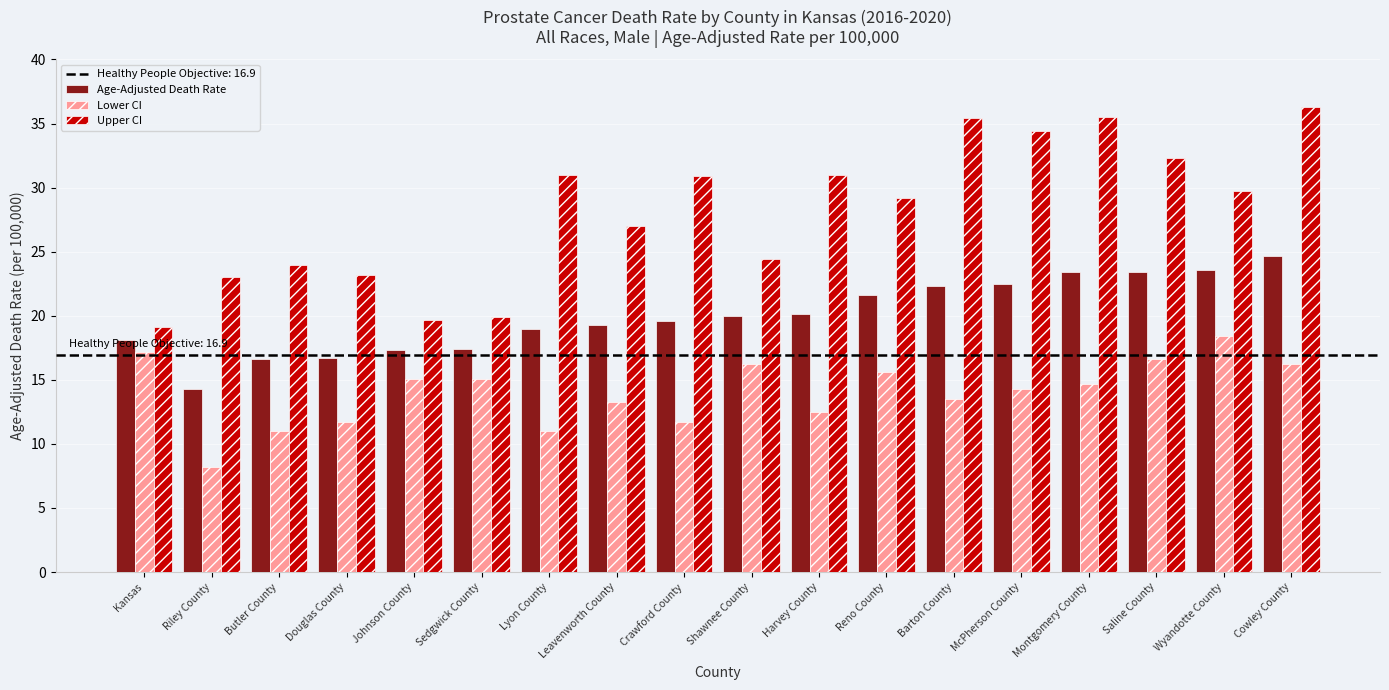

Which label corresponds to the smallest value in the chart?

Riley County